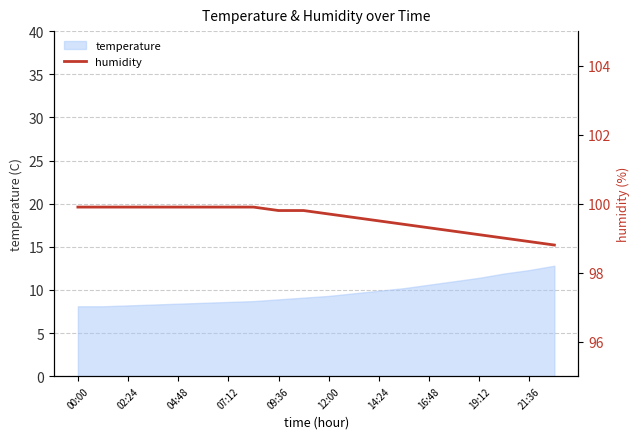

Which category has the highest value across all series?

00:00